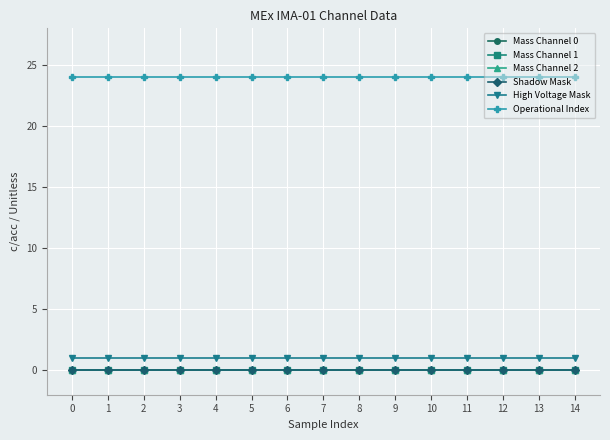

Which series has the widest spread of values?

Mass Channel 0